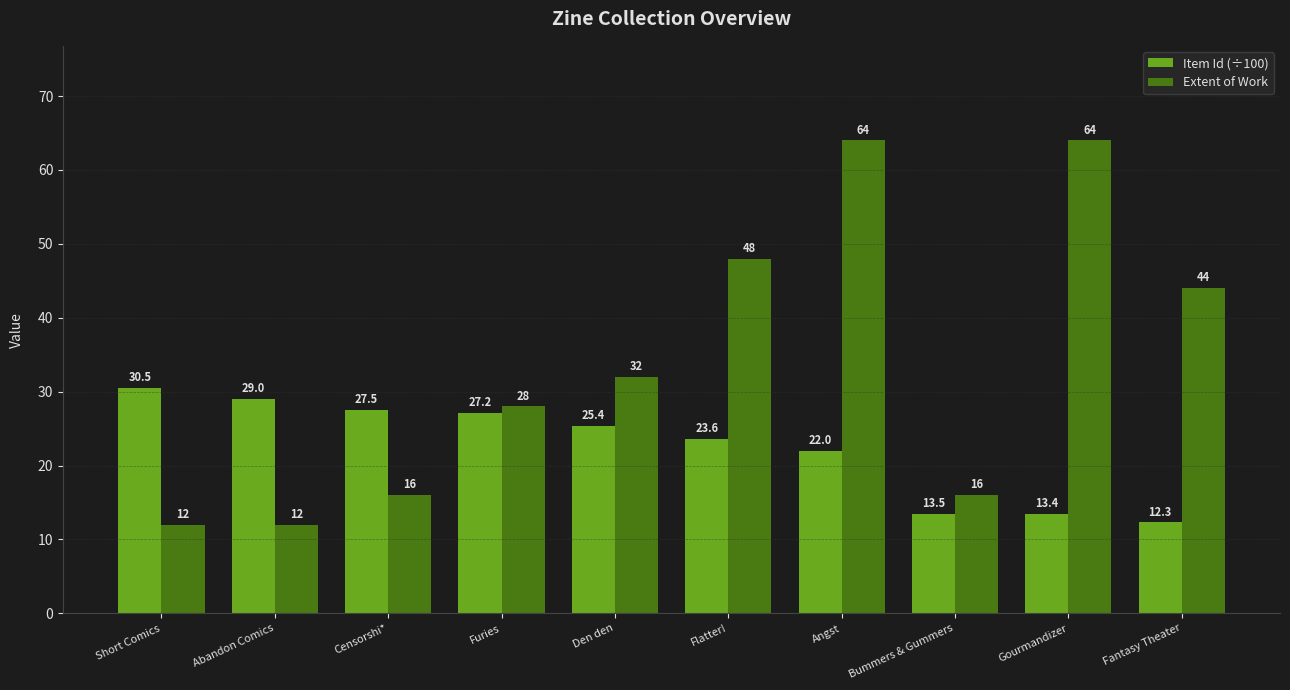

Count the number of data series in this chart.

2